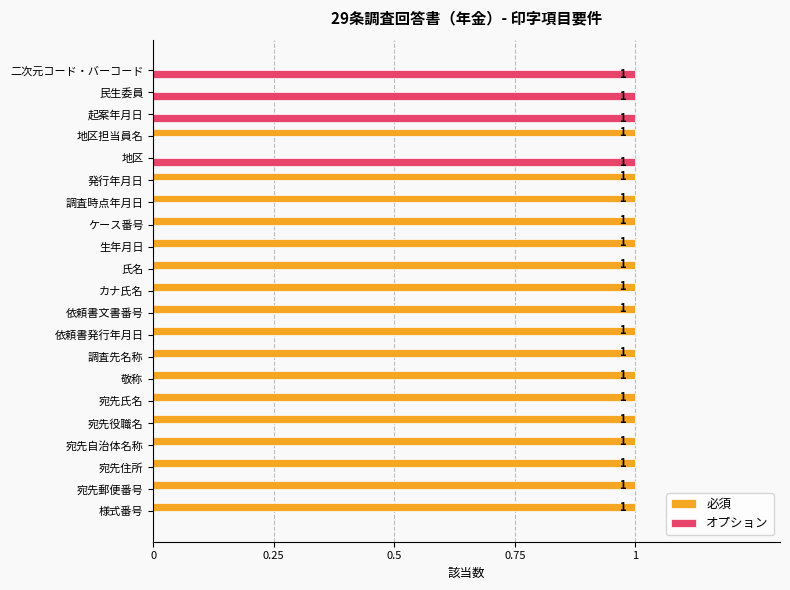

True or false: 必須 has a value of 1 at 宛先郵便番号.

True